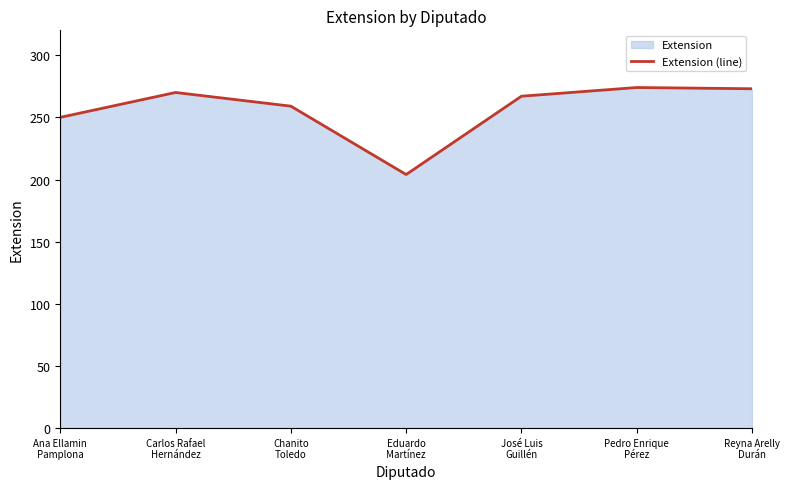

Count the number of categories in the chart.

7